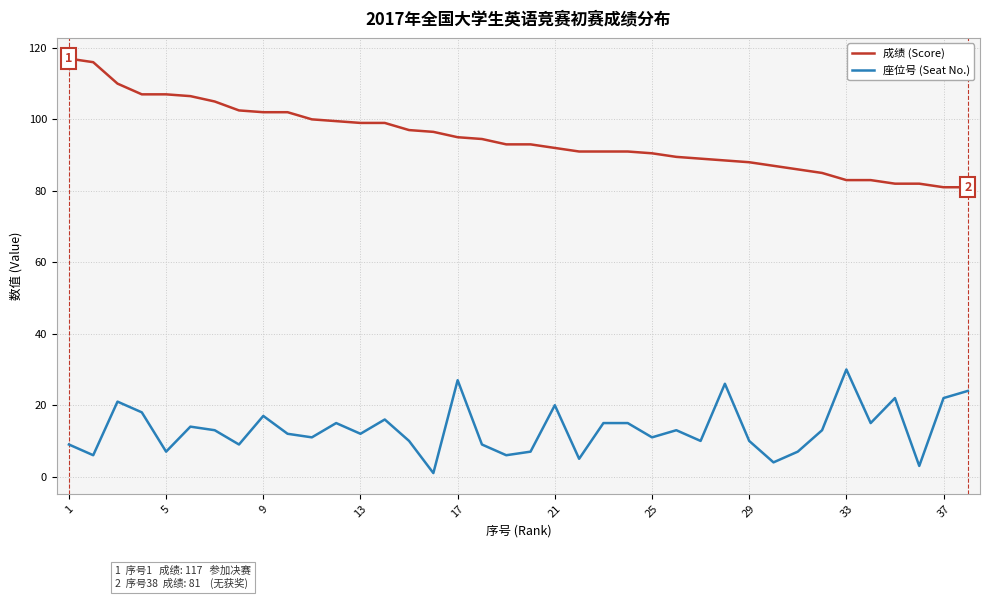

Which series has the largest total across all categories?

成绩 (Score)